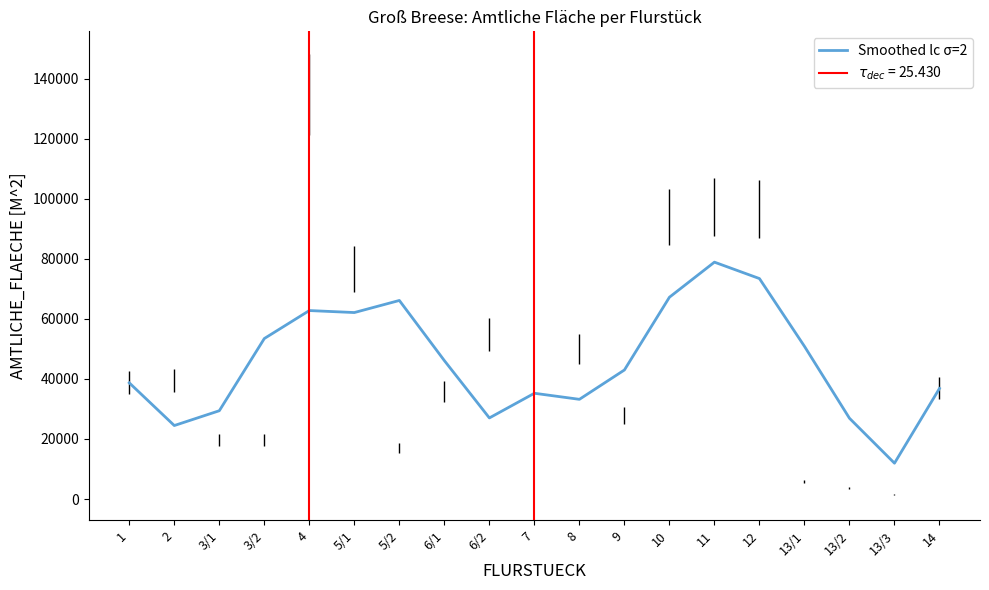

What is the change in value from 1 to 9?

+4288.5